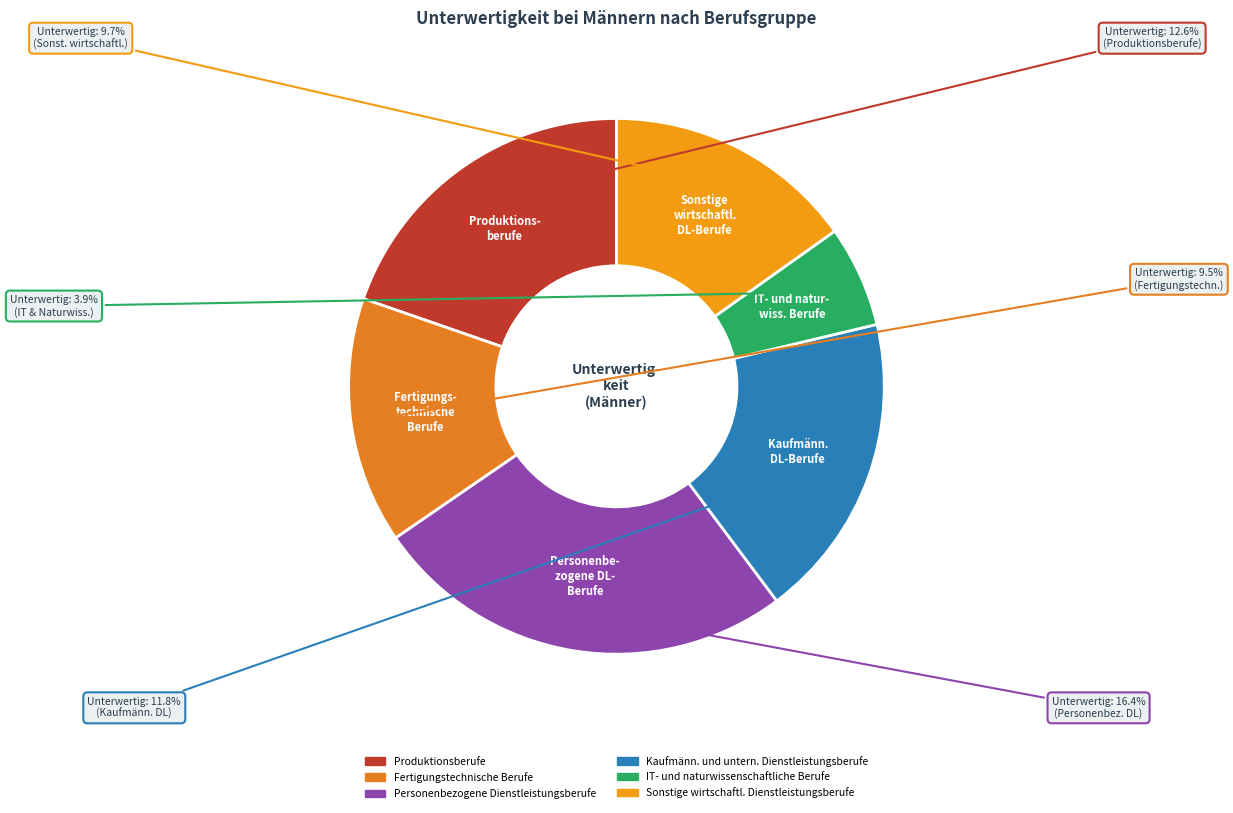

True or false: Personenbezogene Dienstleistungsberufe accounts for 26% of the total.

True